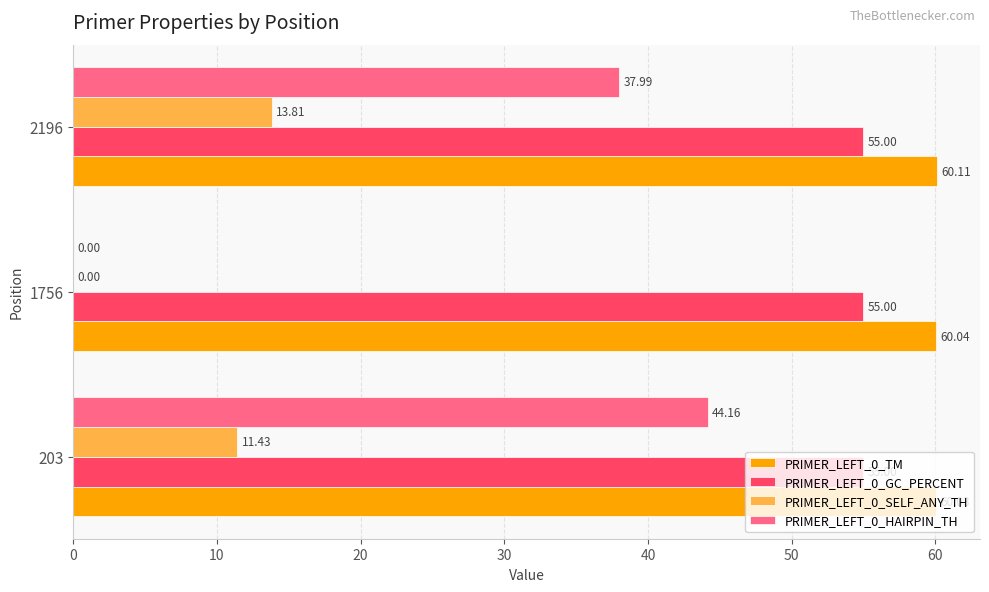

At which category is the sum across all series the highest?

203